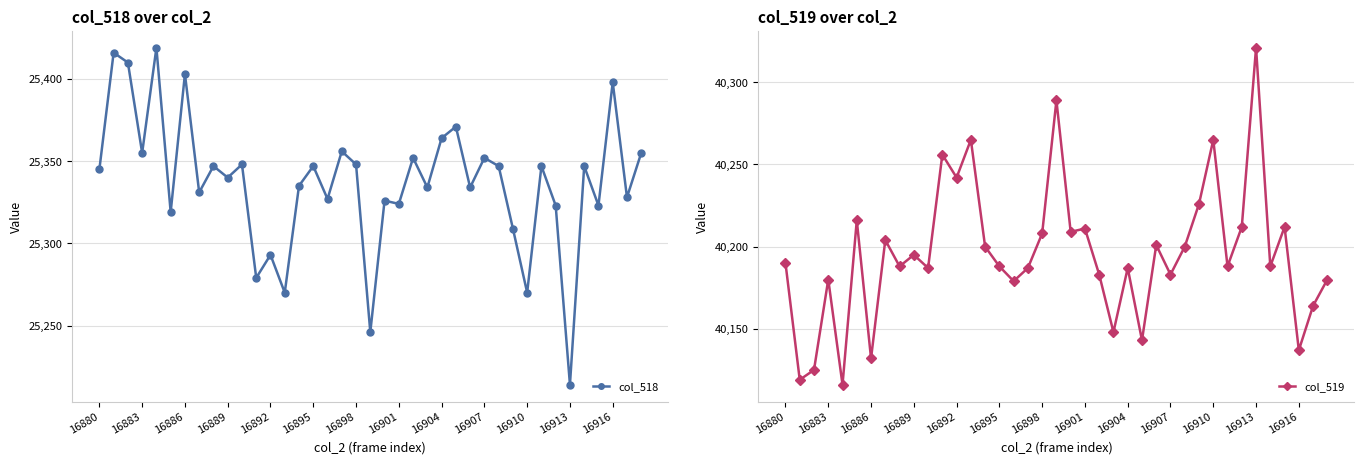

The col_518 series shows 6409 at 13. True or false?

False